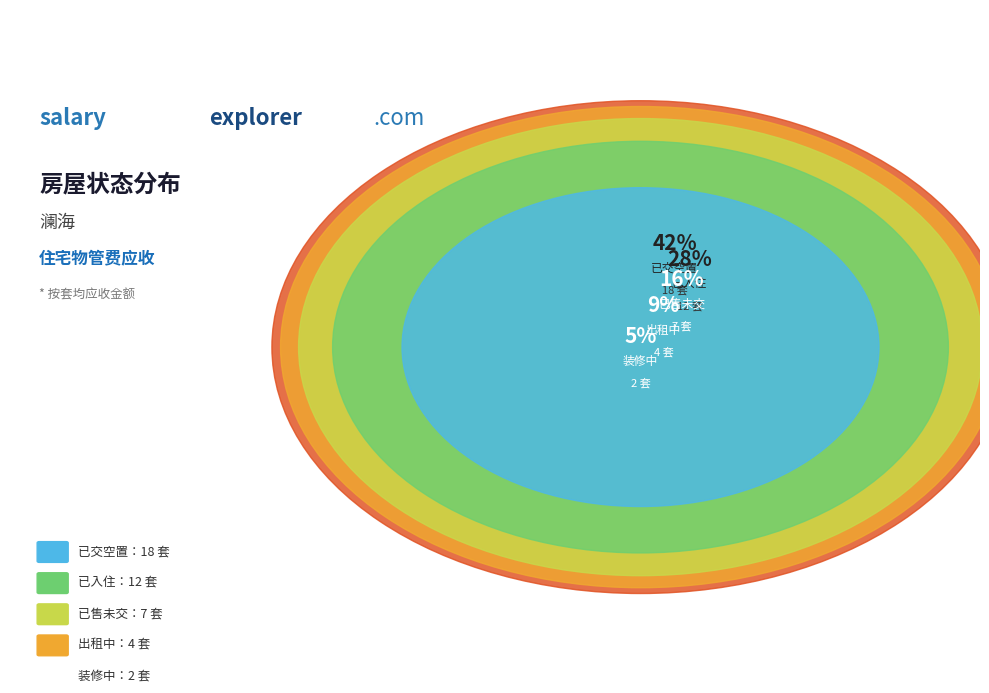

Count the number of slices in the pie.

5